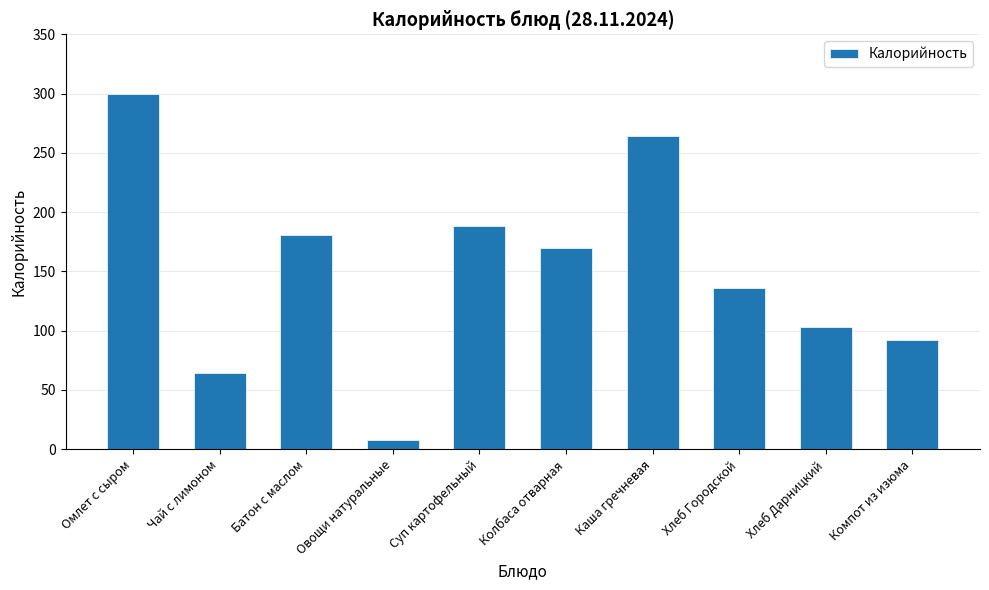

What is the approximate value at Каша гречневая?

264